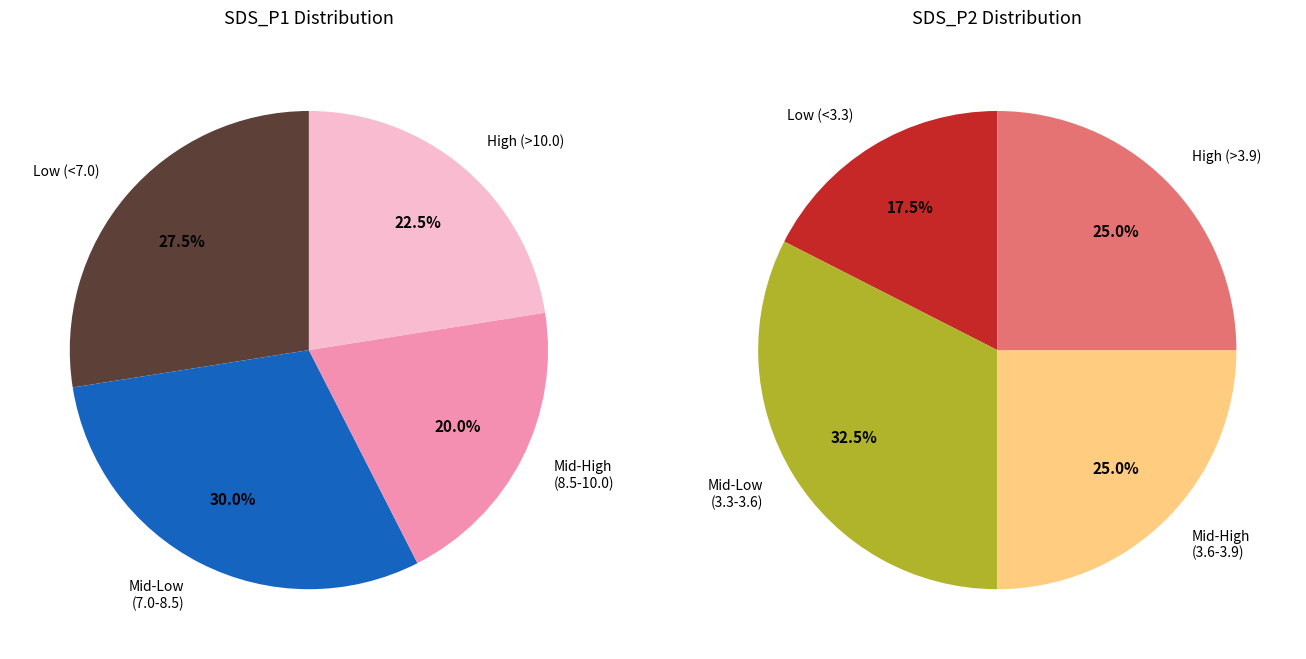

Is it true that 4 is 3% of the pie?

True